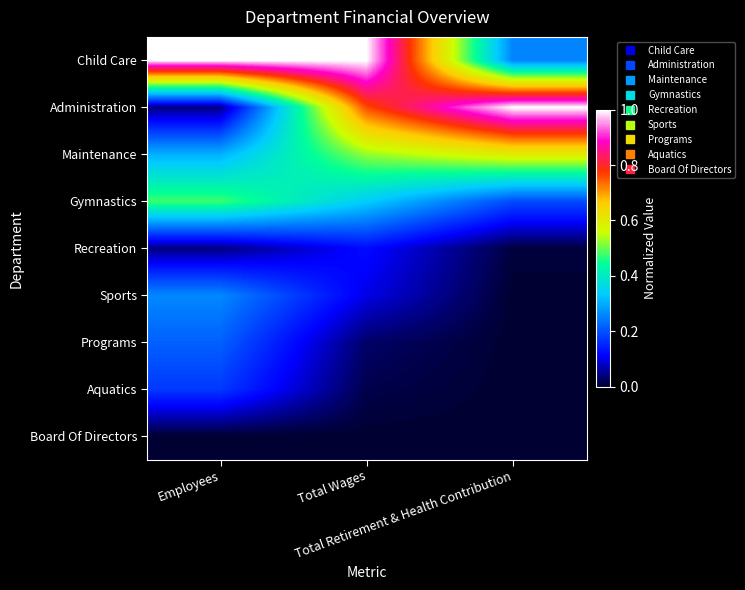

At how many categories does at least one series exceed 0?

3